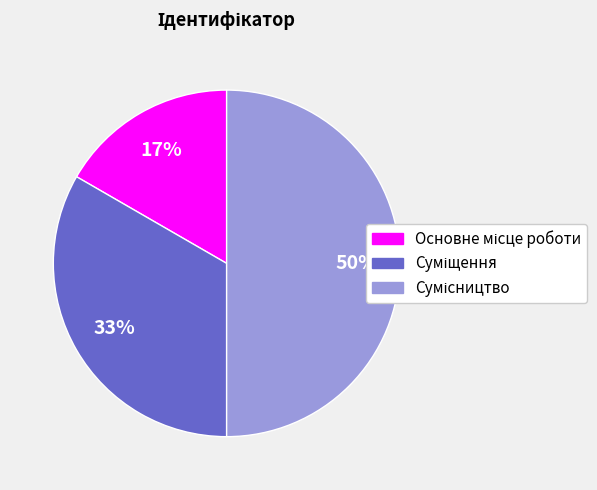

To the nearest percent, what is the average slice percentage?

33%